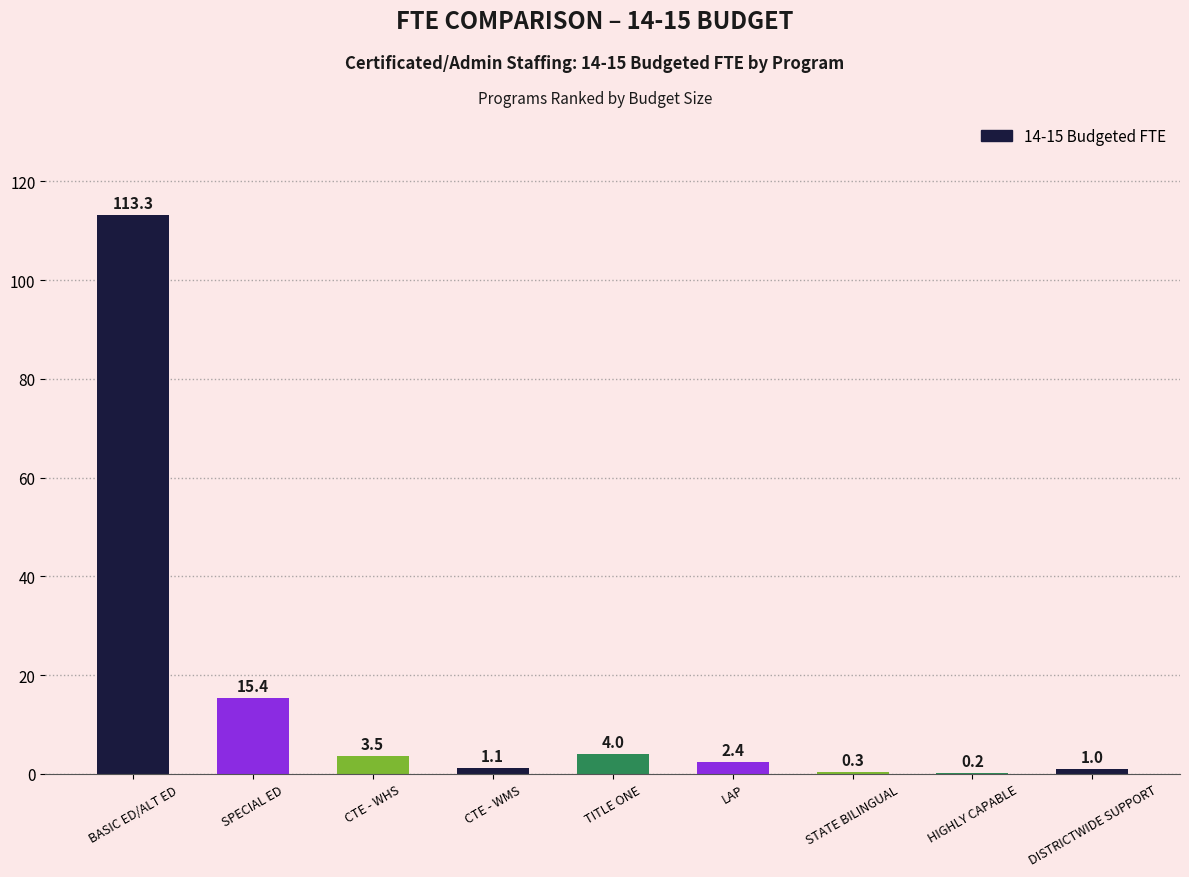

Does the chart contain stacked bars?

No